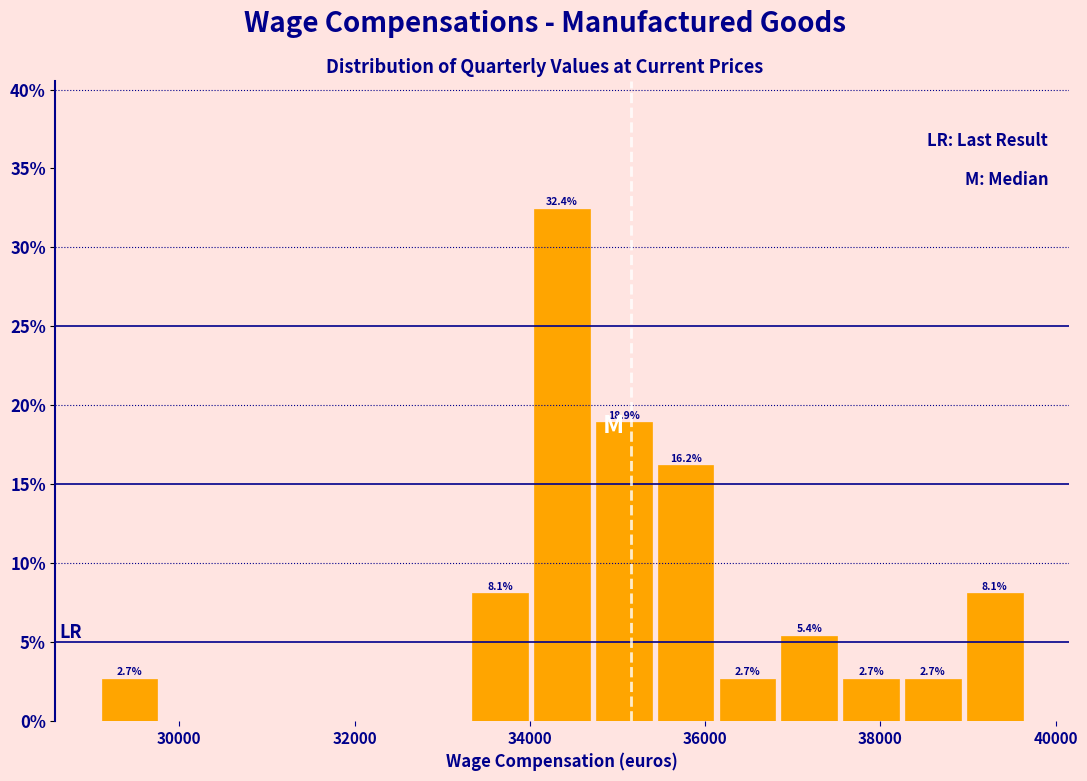

Around what value on the x-axis is the tallest bar? Give the approximate position of its centre, as read against the axis.

34400